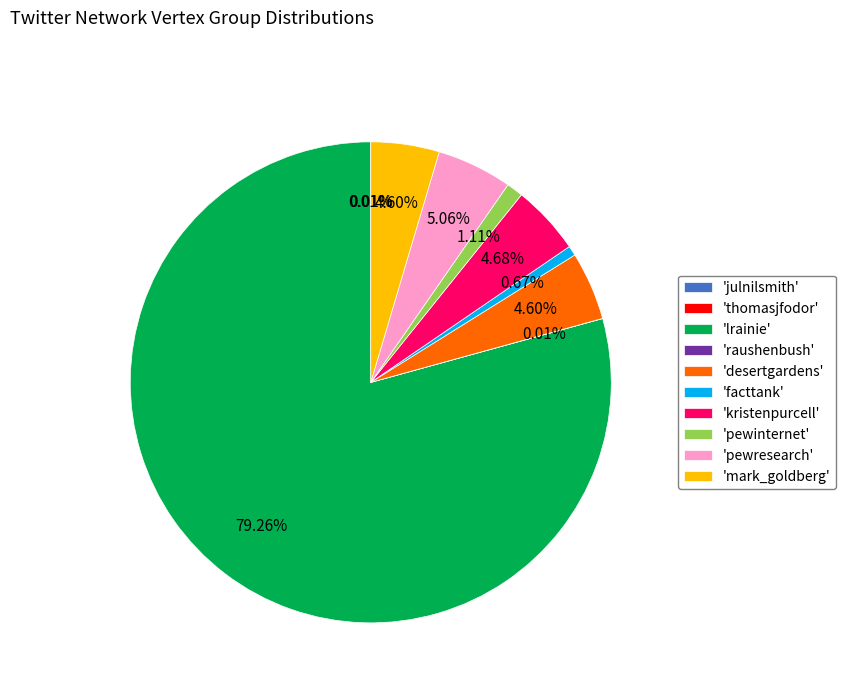

What is the ratio of the value at 'desertgardens' to the value at 'pewresearch'?

0.9